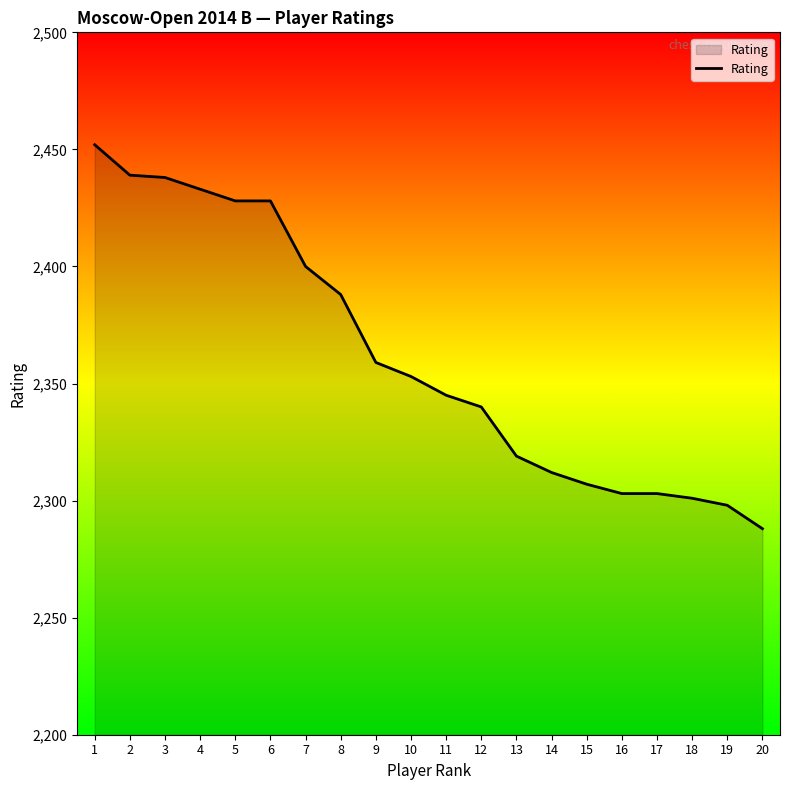

Between 1 and 6, which is larger?

1